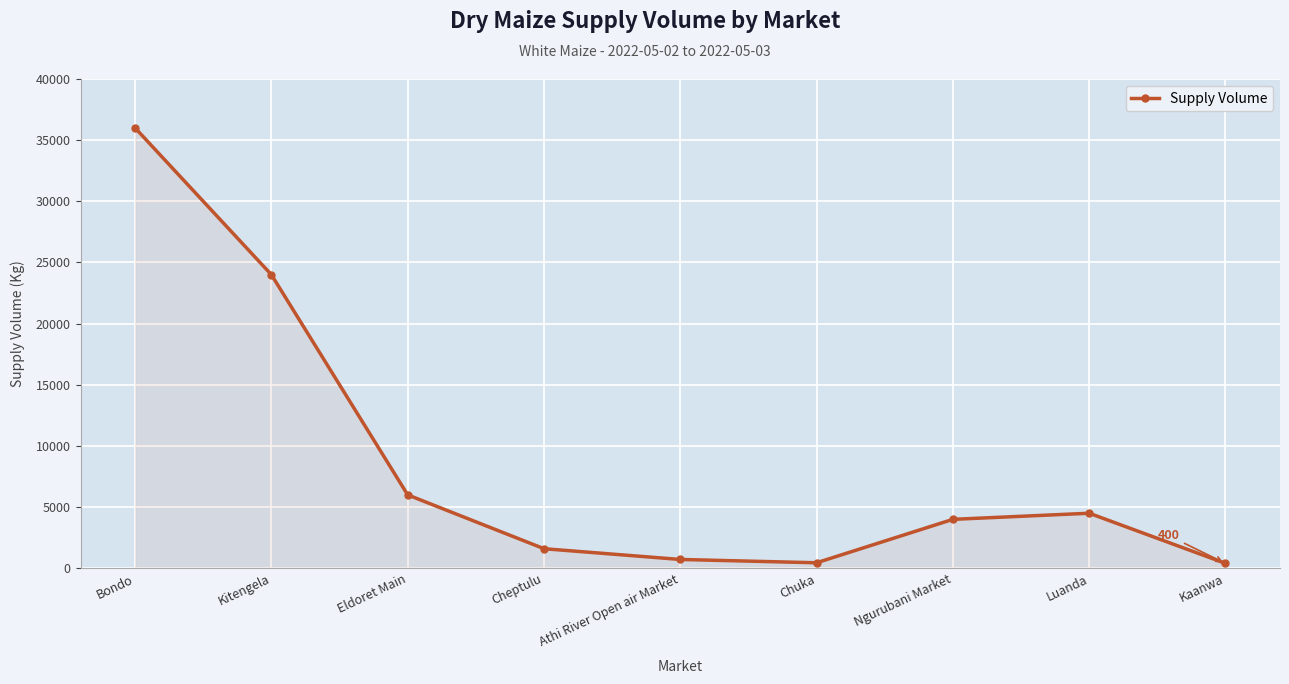

Where does the data first go above 4000?

Bondo